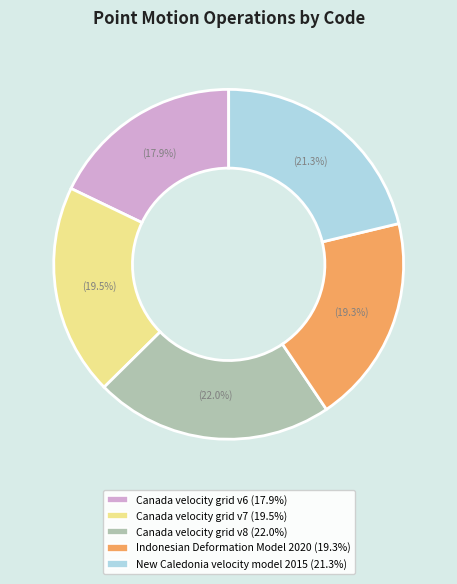

Do Canada velocity grid v7 and New Caledonia velocity model 2015 together represent more than half of the pie?

No